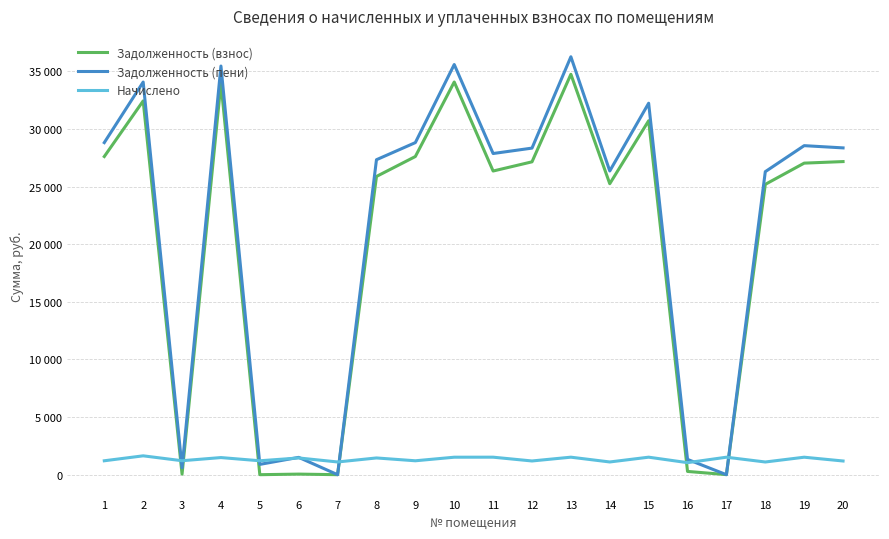

Does the chart display data point markers on the line(s)?

No